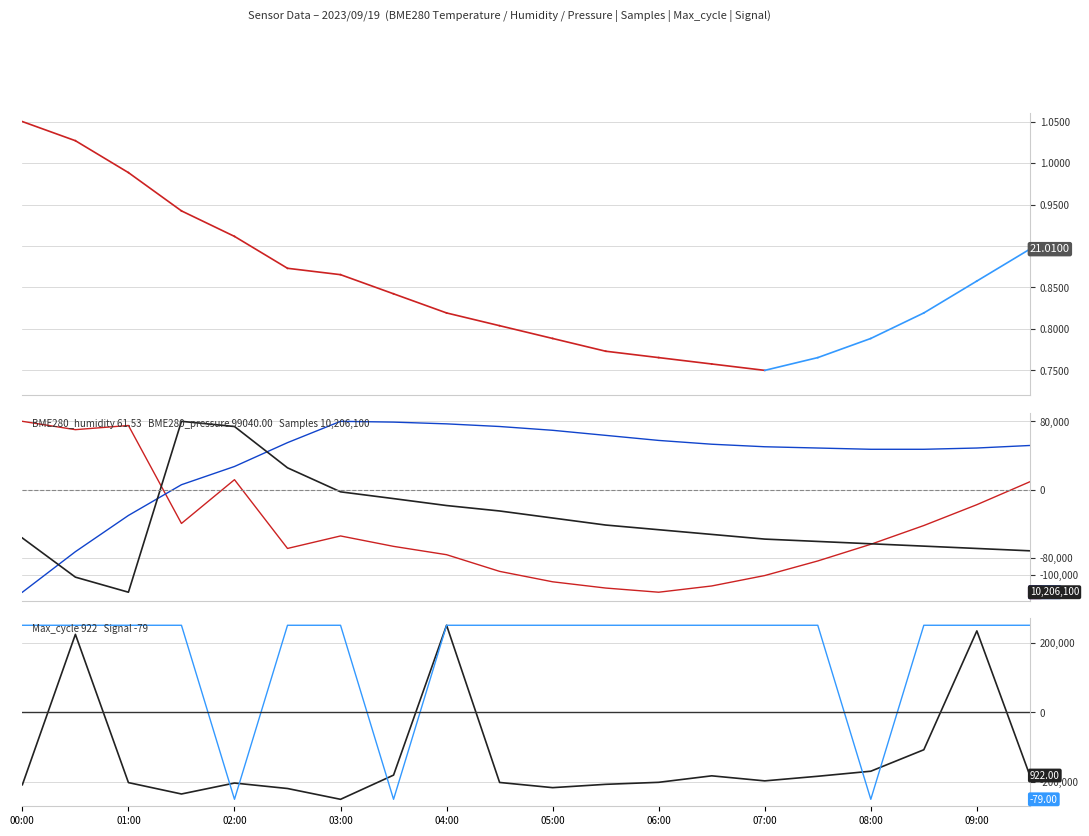

Which series has the largest total across all categories?

Signal